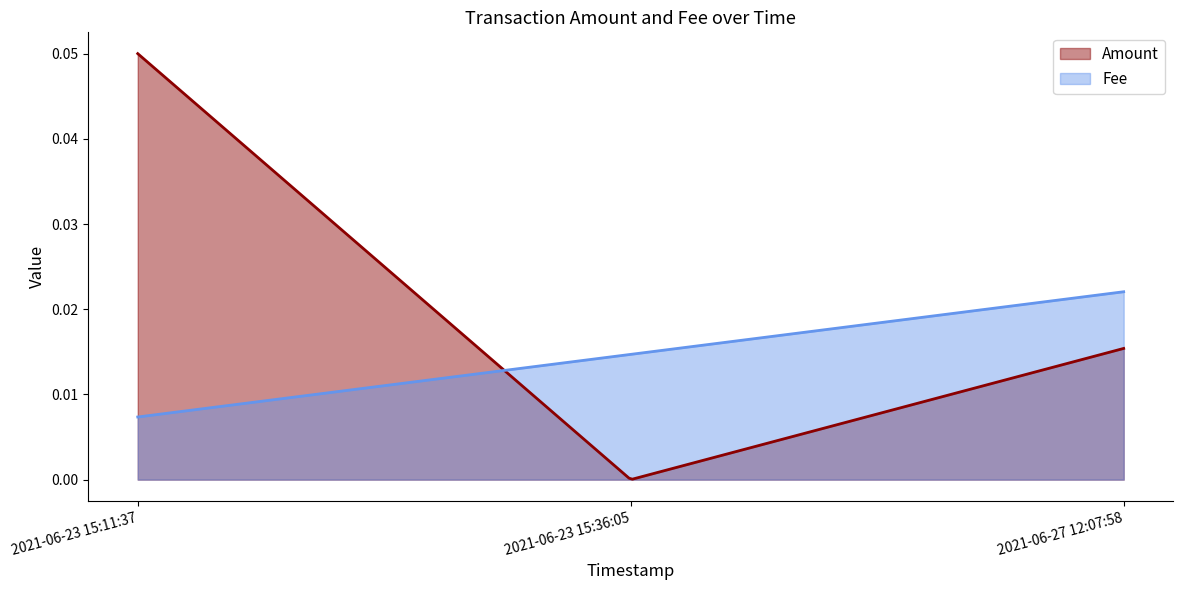

What is the label of the 2nd point from the left?

2021-06-23 15:36:05